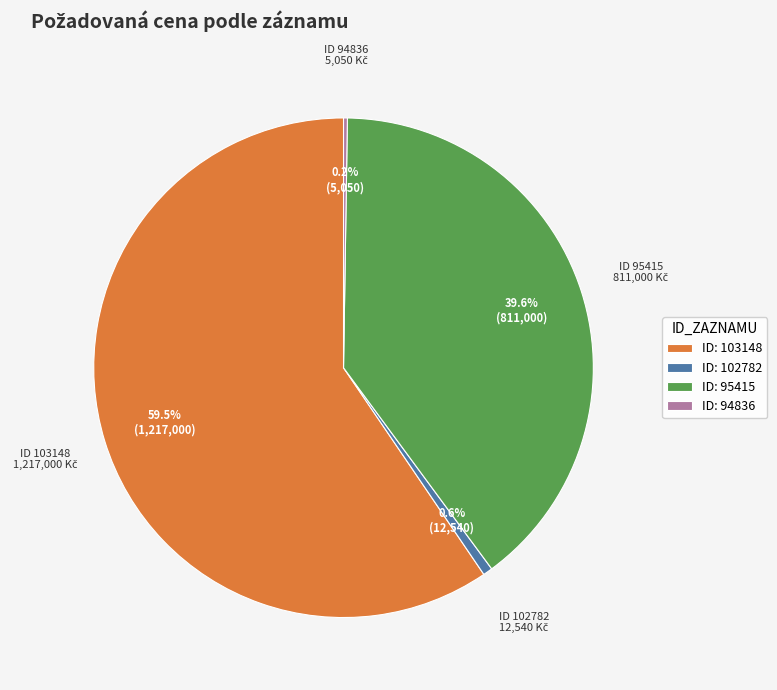

Which category has the biggest portion of the pie?

ID: 103148